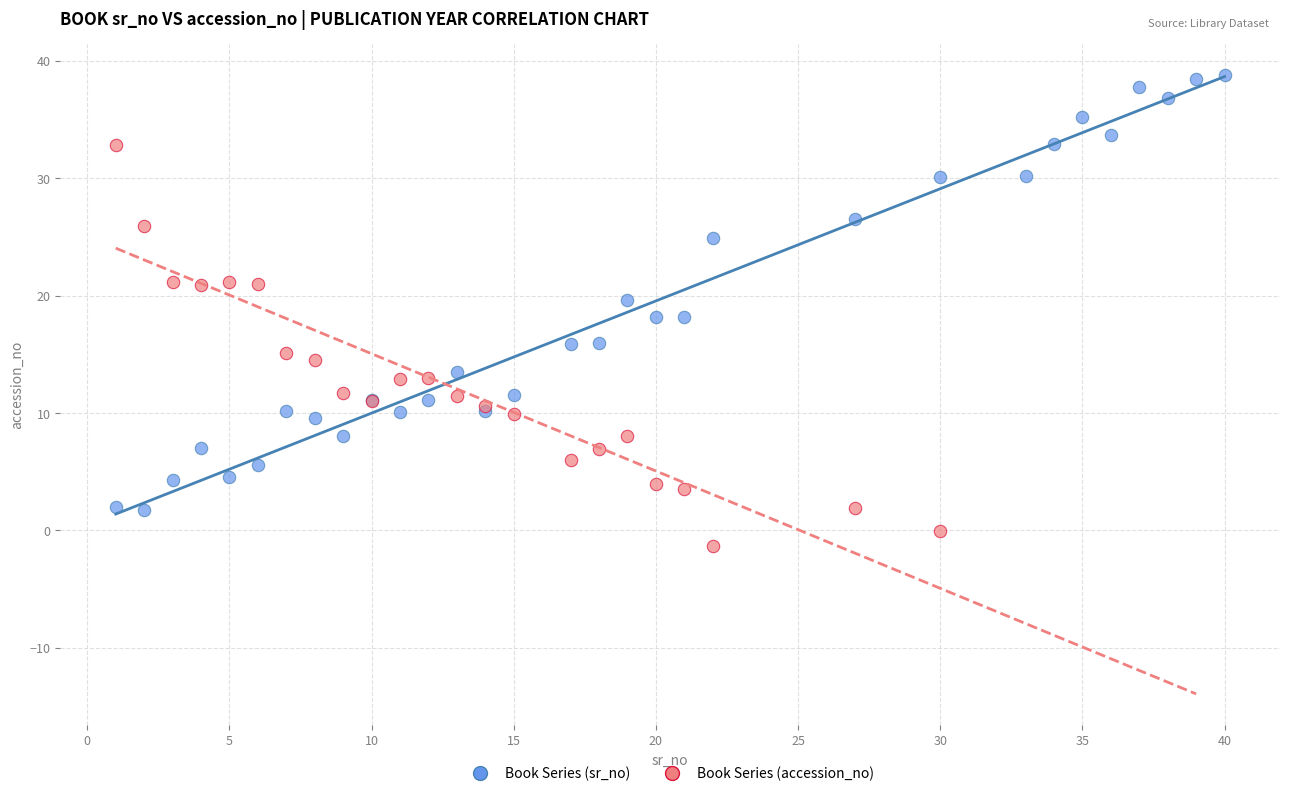

Which series contains the highest Y value?

Book Series (sr_no)